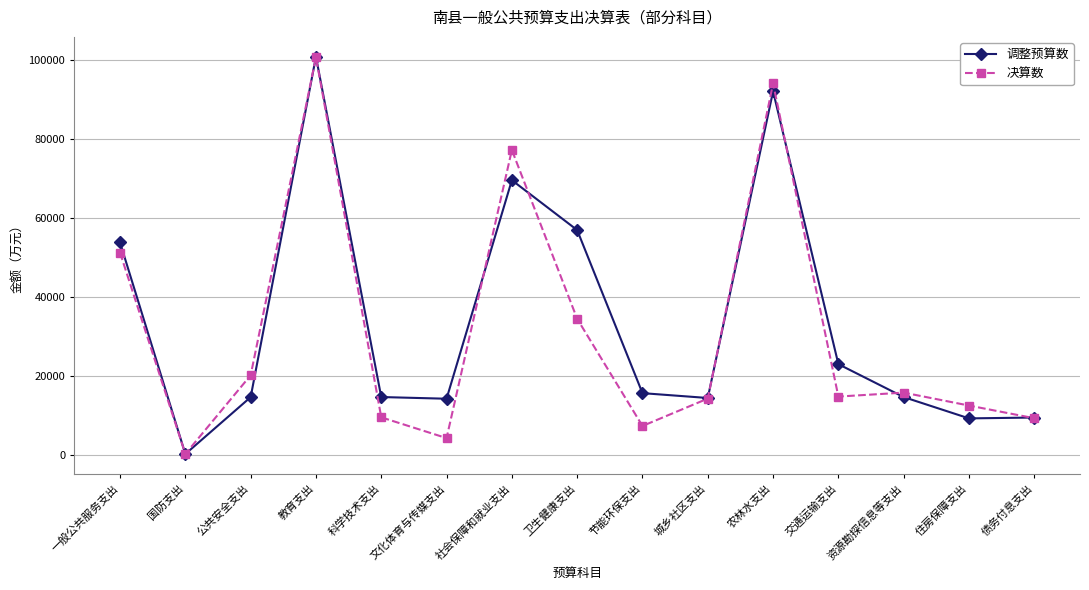

What is the total value across all series at 债务付息支出?

18912